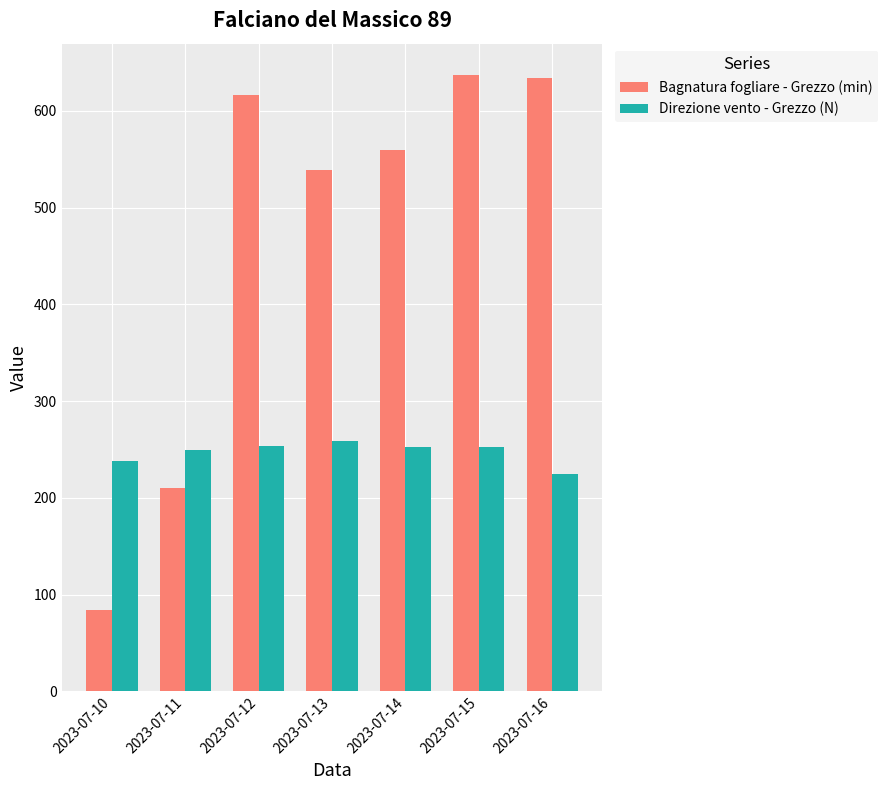

Which series changed the most between 2023-07-11 and 2023-07-14?

Bagnatura fogliare - Grezzo (min)